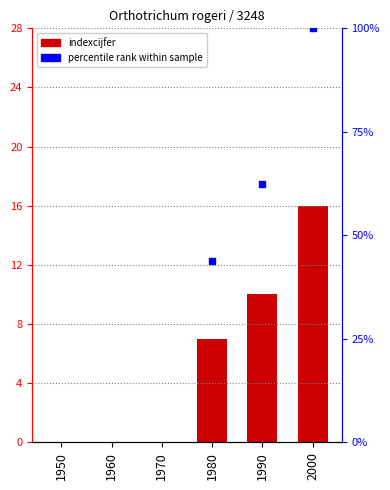

Between 1950 and 1990, which is larger?

1990